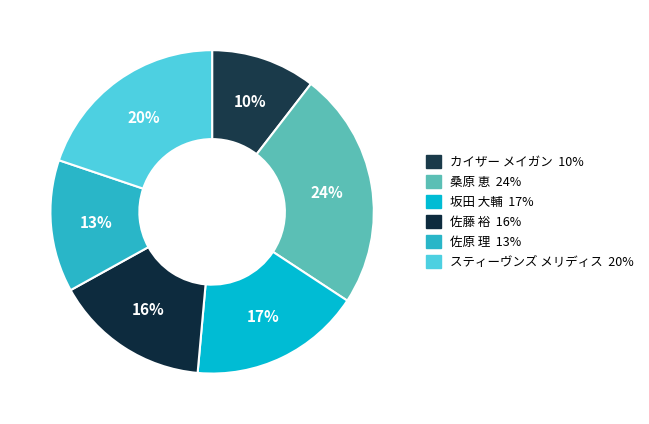

Which slice is the smallest?

カイザー メイガン